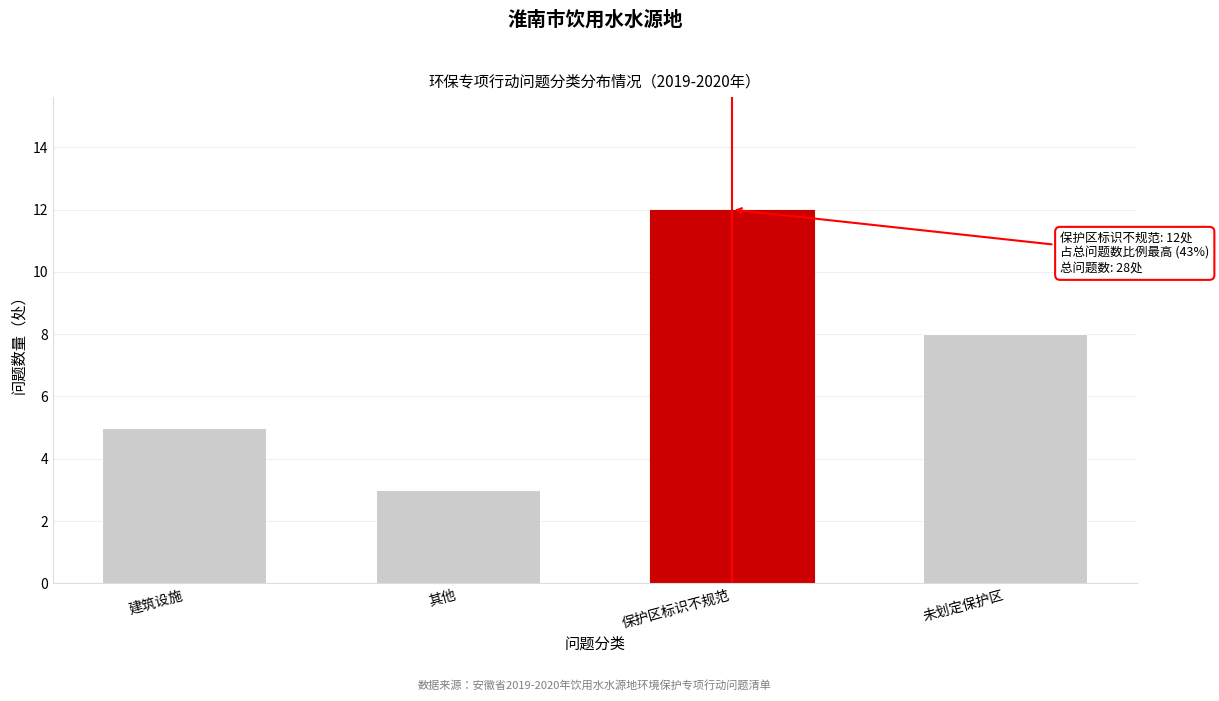

Reading right to left, list all the values displayed in this chart.

未划定保护区=8	保护区标识不规范=12	其他=3	建筑设施=5